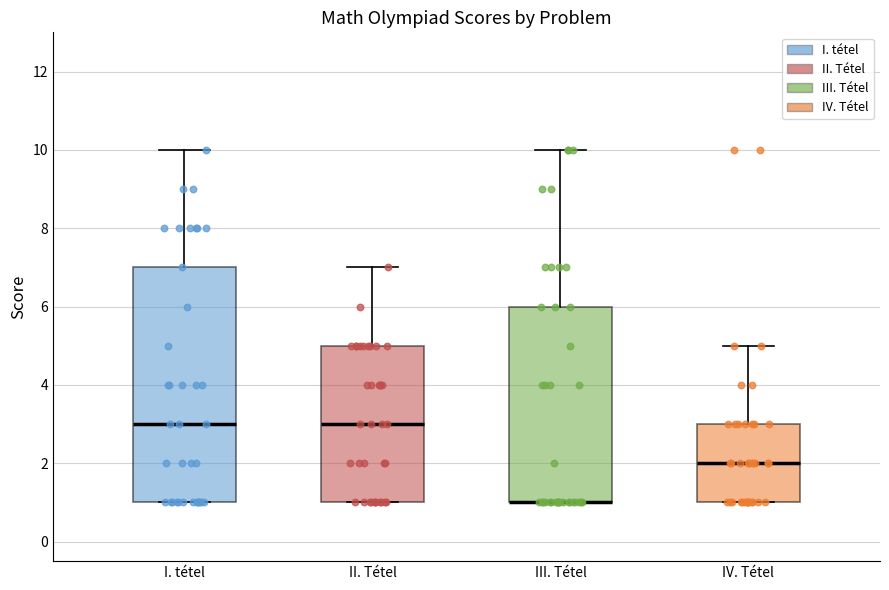

Reading left to right, transcribe this box plot: for each box, give where its median line is, the range the box spans, and where its two whiskers end, as read against the y-axis. The values are not printed on the chart, so give them approximately, as read against the axis.

I. tétel: median 3, box 1 to 7, whiskers 1 to 10
II. Tétel: median 3, box 1 to 5, whiskers 1 to 7
III. Tétel: median 1 (drawn on the box's lower edge), box 1 to 6, whiskers 1 to 10
IV. Tétel: median 2, box 1 to 3, whiskers 1 to 5